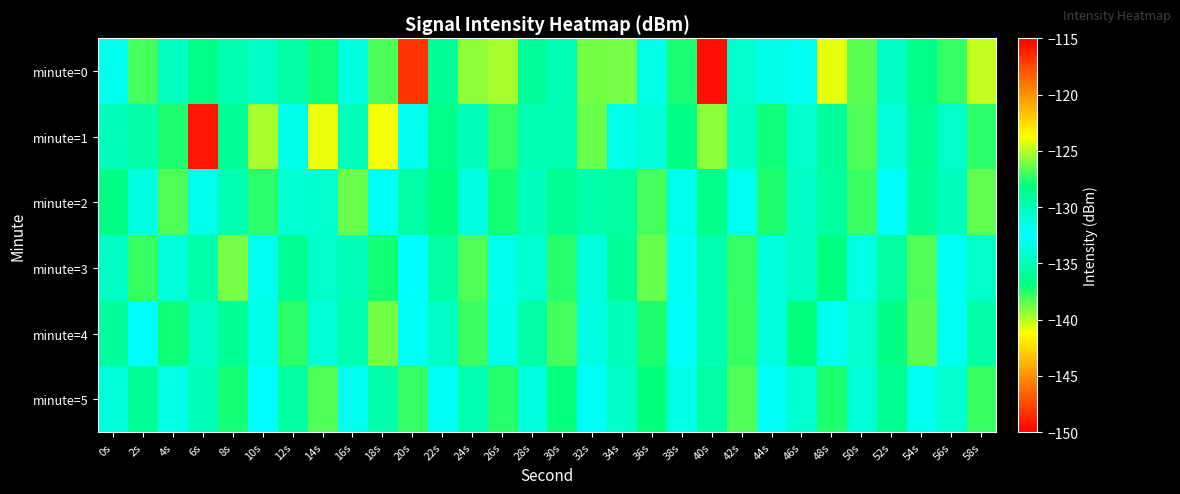

List the series in order of their peak value, highest first.

minute=0, minute=1, minute=3, minute=4, minute=2, minute=5